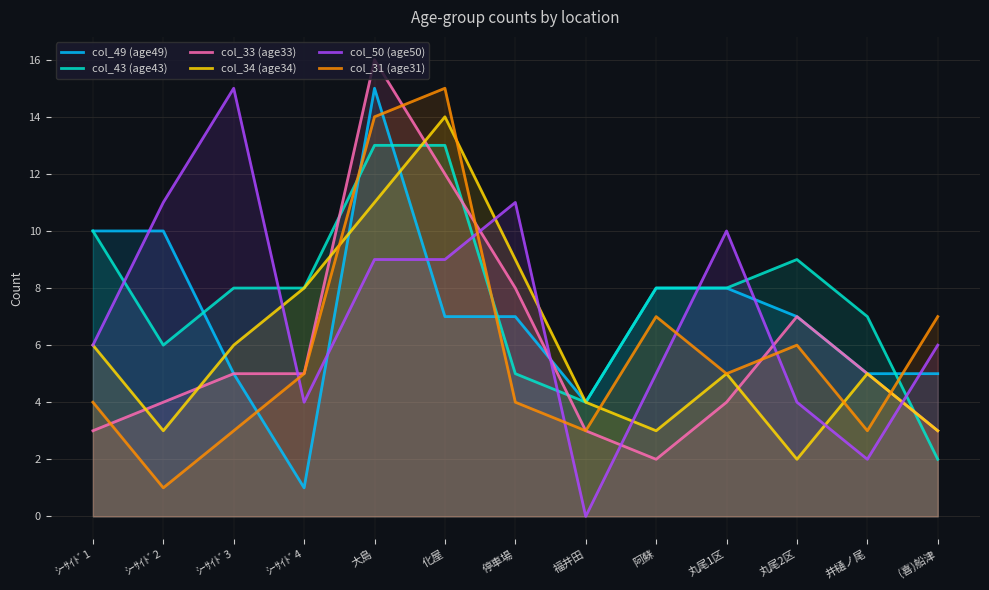

Reading right to left, list all the values displayed in this chart.

col_49 (age49): 5	5	7	8	8	4	7	7	15	1	5	10	10
col_43 (age43): 2	7	9	8	8	4	5	13	13	8	8	6	10
col_33 (age33): 3	5	7	4	2	3	8	12	16	5	5	4	3
col_34 (age34): 3	5	2	5	3	4	9	14	11	8	6	3	6
col_50 (age50): 6	2	4	10	5	0	11	9	9	4	15	11	6
col_31 (age31): 7	3	6	5	7	3	4	15	14	5	3	1	4